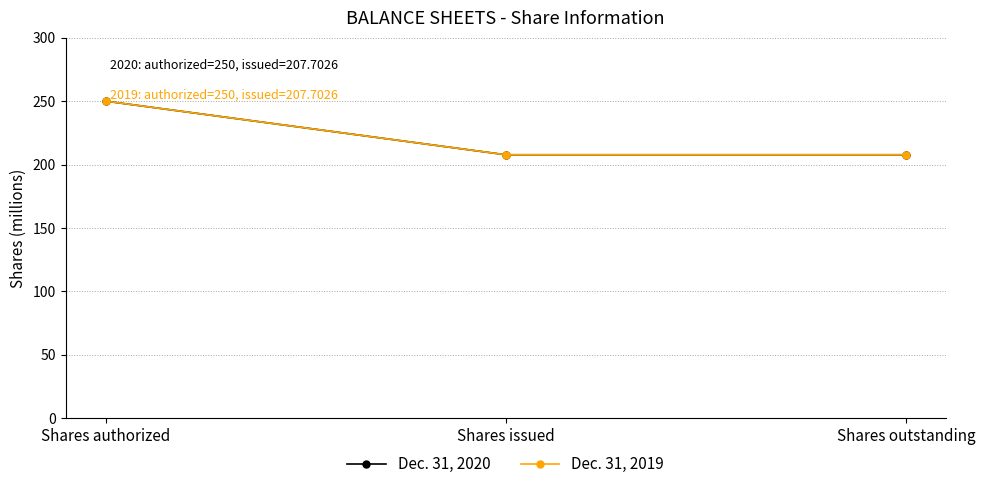

What value does the Dec. 31, 2019 series have at Shares authorized?

250.0